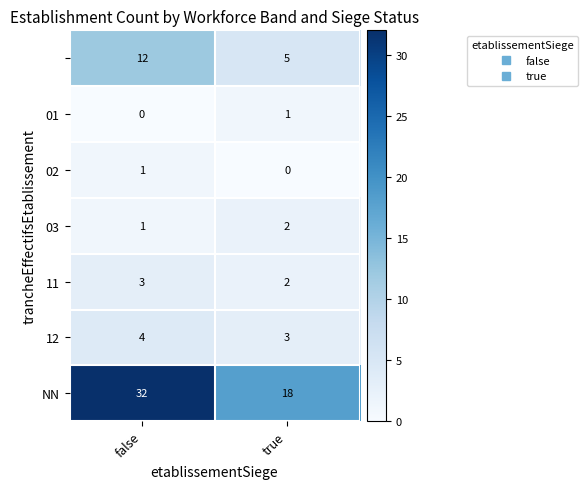

What is the greatest value displayed?

32